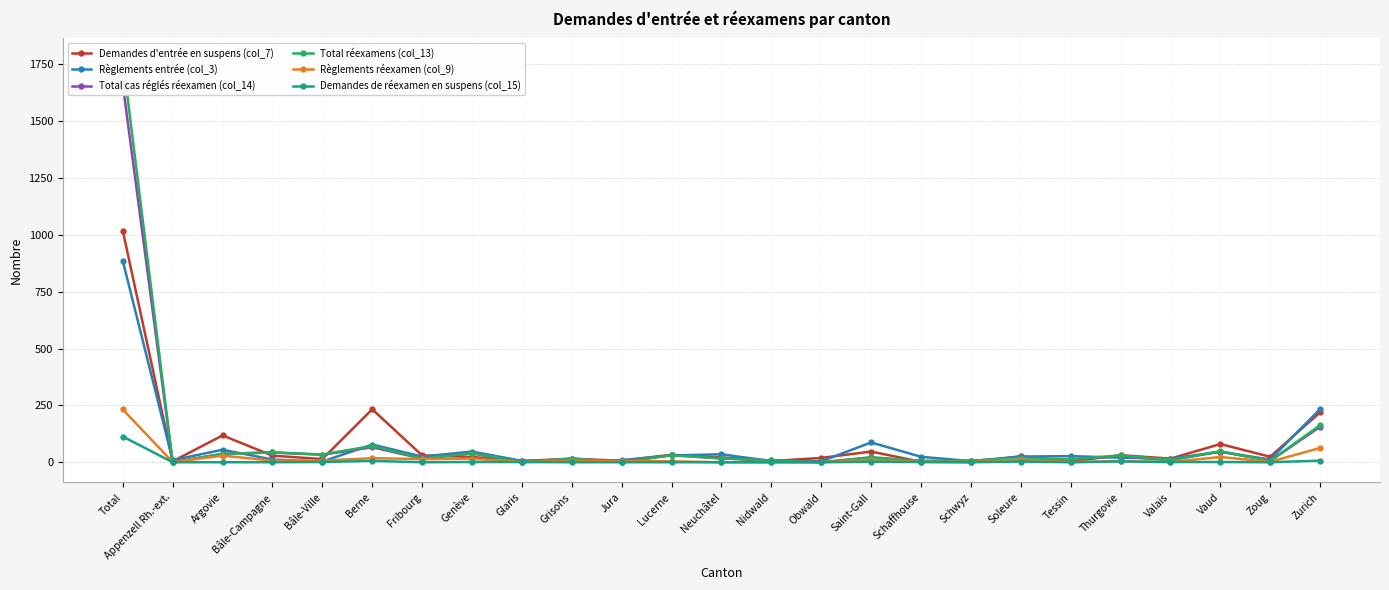

How many interior local valleys does the Règlements entrée (col_3) series have?

8